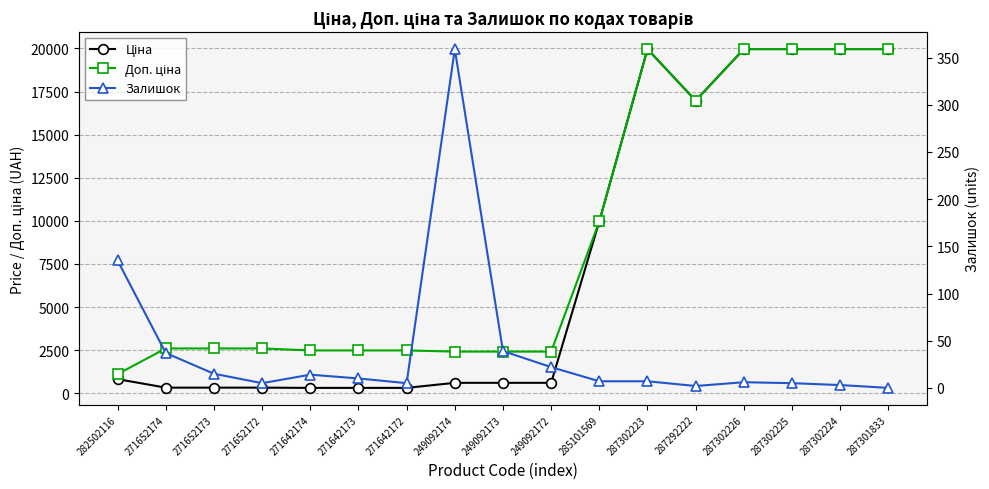

Reading left to right, what are all the values shown in this chart?

Ціна: 818.5	324.8	324.8	324.8	310.3	310.3	310.3	603.7	603.7	603.7	9975.0	19964.2	16976.3	19964.2	19964.2	19964.2	19964.2
Доп. ціна: 1109.2	2598.3	2598.3	2598.3	2482.4	2482.4	2482.4	2414.8	2414.8	2414.8	9975.0	19964.2	16976.3	19964.2	19964.2	19964.2	19964.2
Залишок: 135.0	37.0	15.0	5.0	14.0	10.0	5.0	359.0	39.0	22.0	7.0	7.0	2.0	6.0	5.0	3.0	0.0